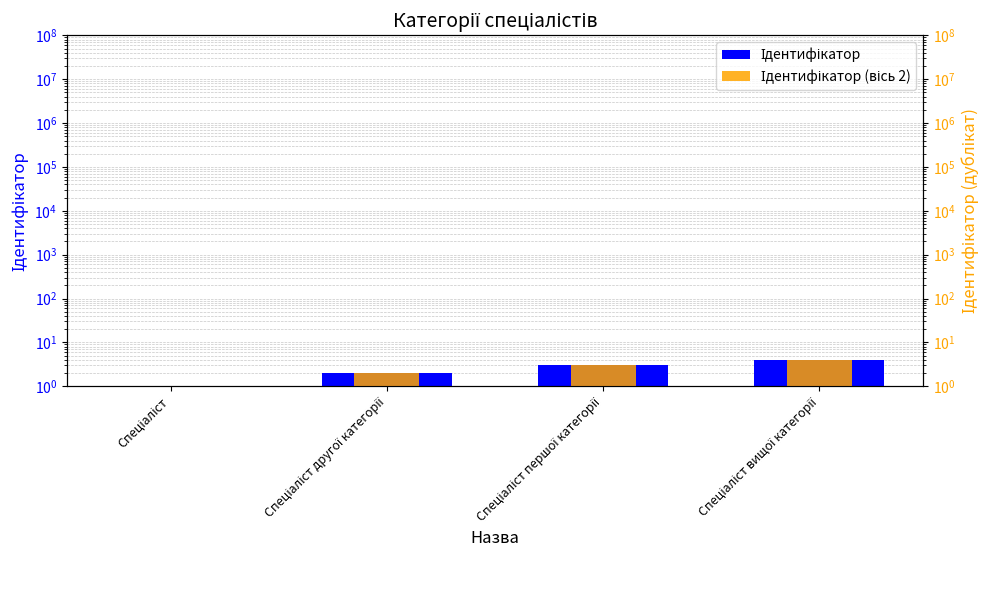

What is the sum of all Ідентифікатор values?

10